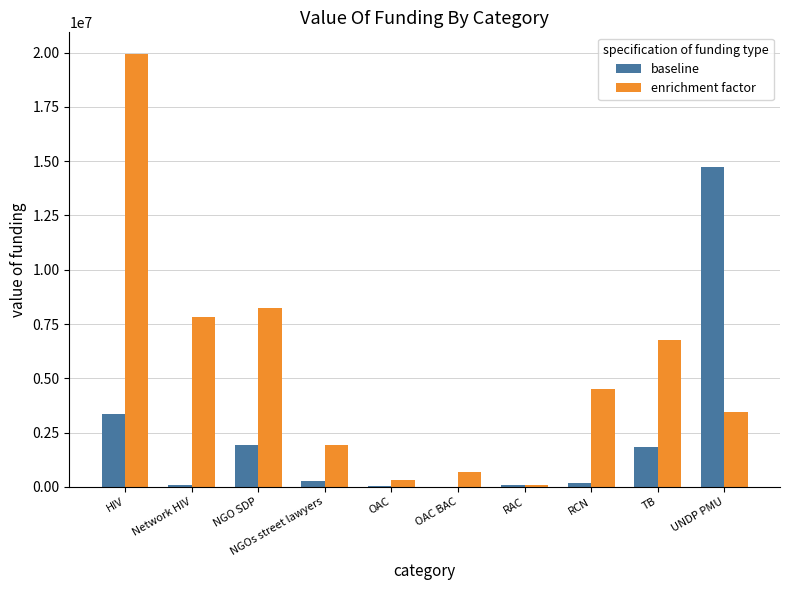

At which label does enrichment factor reach its peak?

HIV